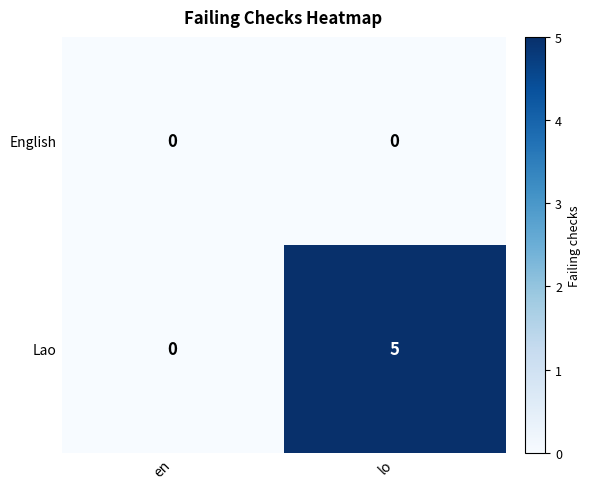

Between en and lo, which series saw the biggest shift?

Lao